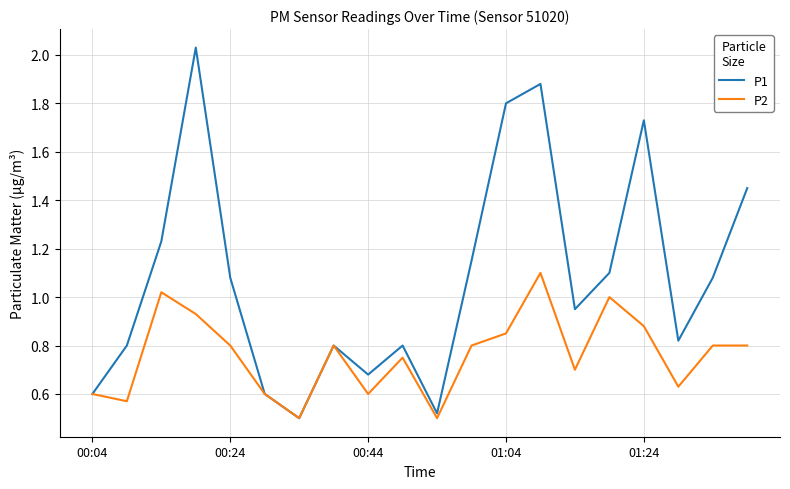

Which series has the largest total across all categories?

P1